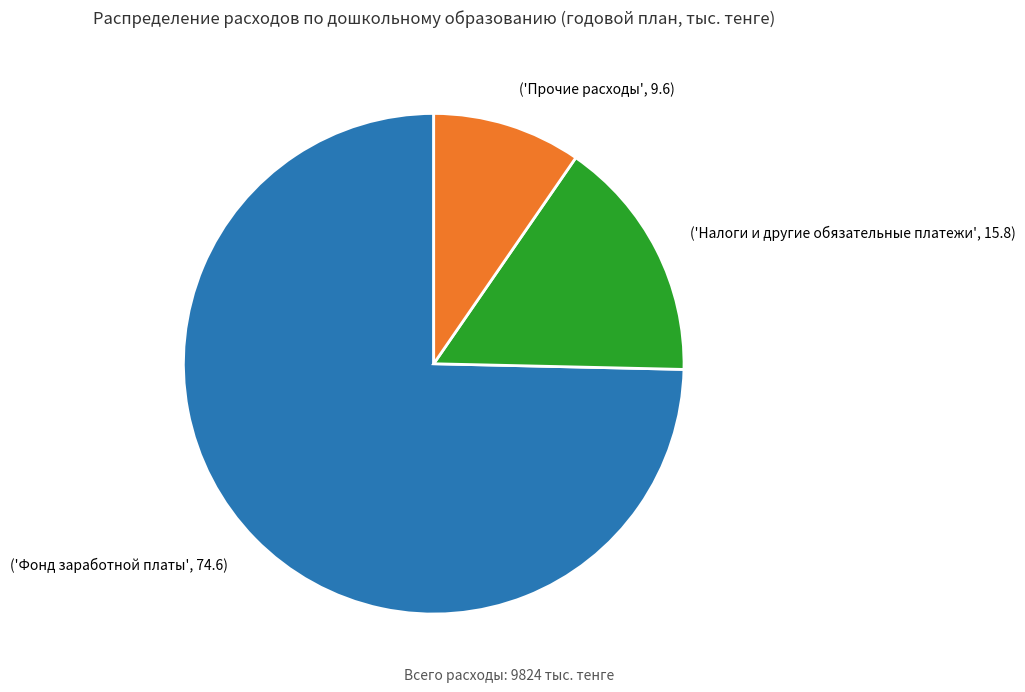

Which slice is the largest?

('Фонд заработной платы', 74.6)